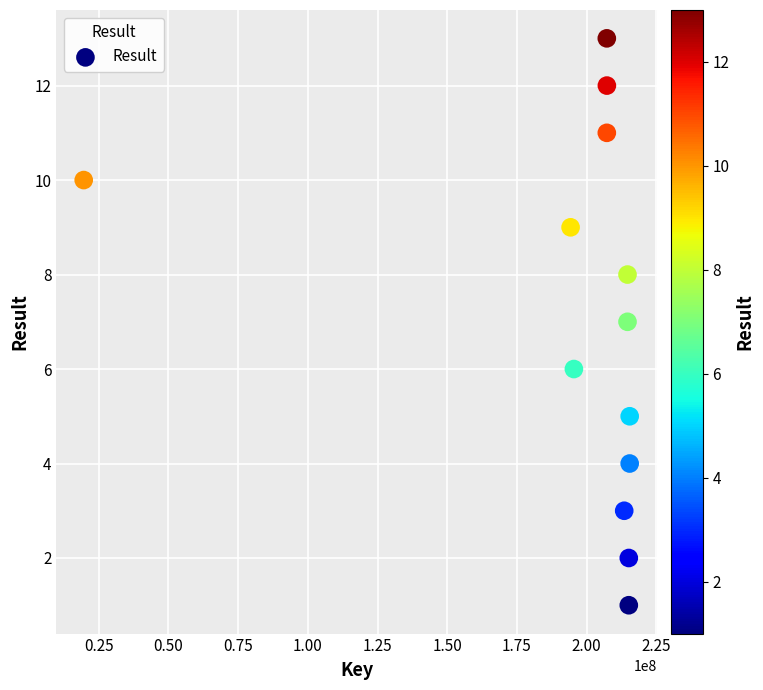

What is the range of X values (max minus min)?

195894939